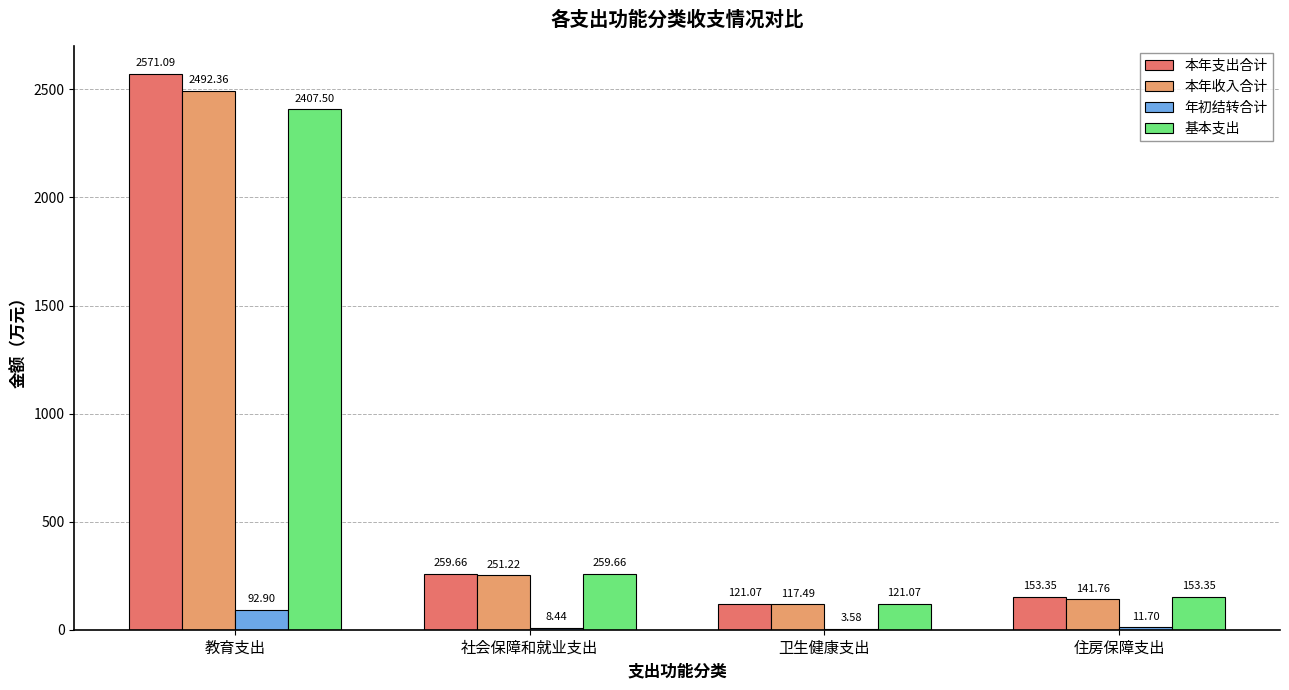

The value of 年初结转合计 at 教育支出 is 92.9. True or false?

True